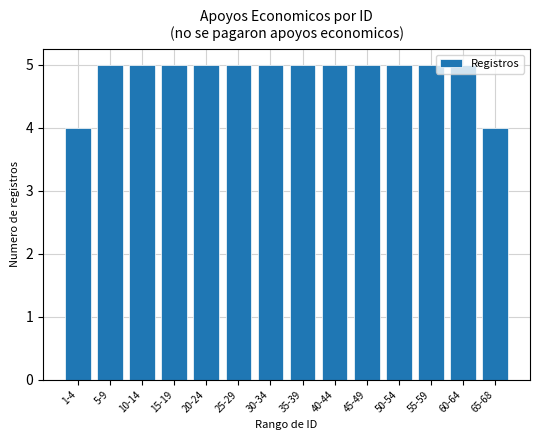

Reading left to right, list all the values displayed in this chart.

1-4=4	5-9=5	10-14=5	15-19=5	20-24=5	25-29=5	30-34=5	35-39=5	40-44=5	45-49=5	50-54=5	55-59=5	60-64=5	65-68=4